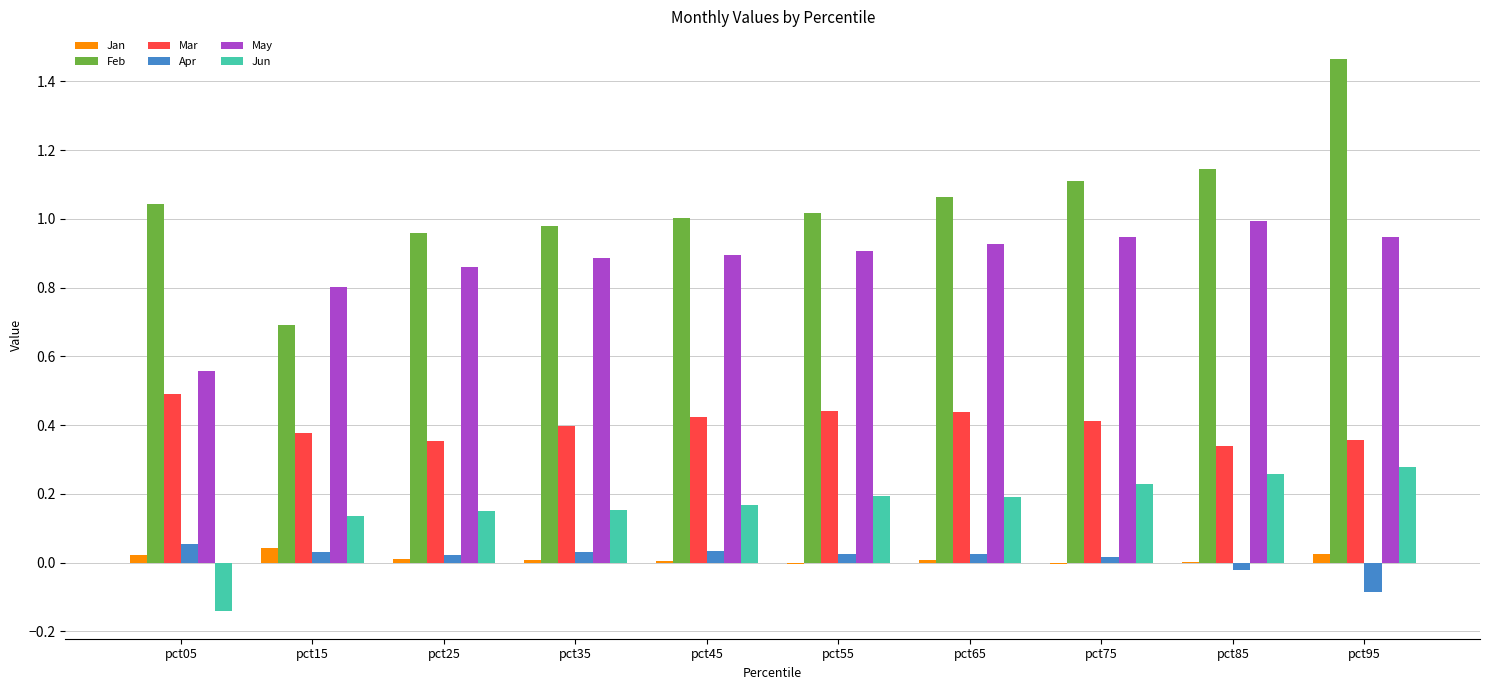

True or false: Mar has a value of 0.4 at pct25.

True